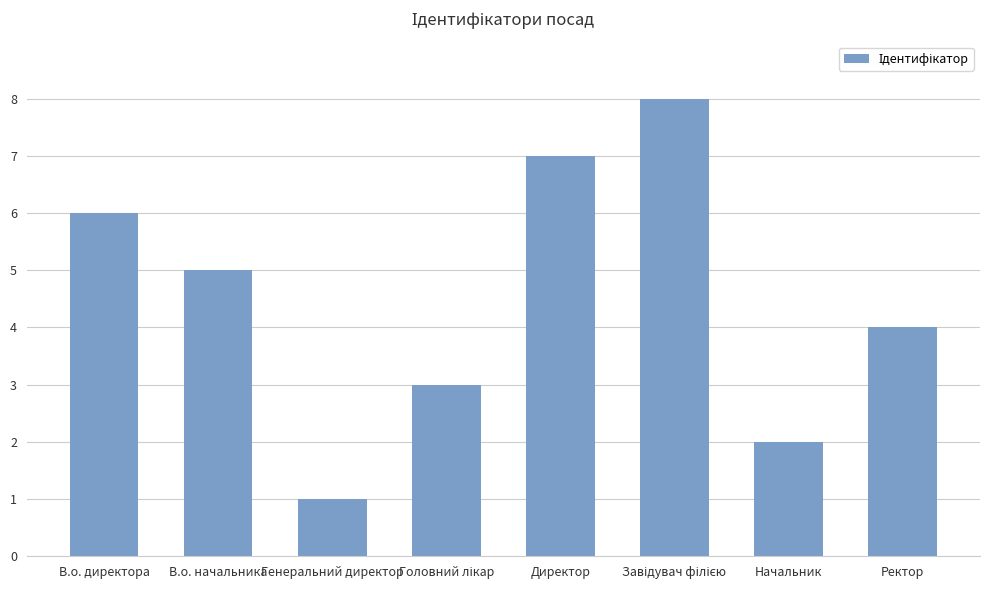

Approximately how many times larger is the value at Начальник compared to В.о. директора?

0.3